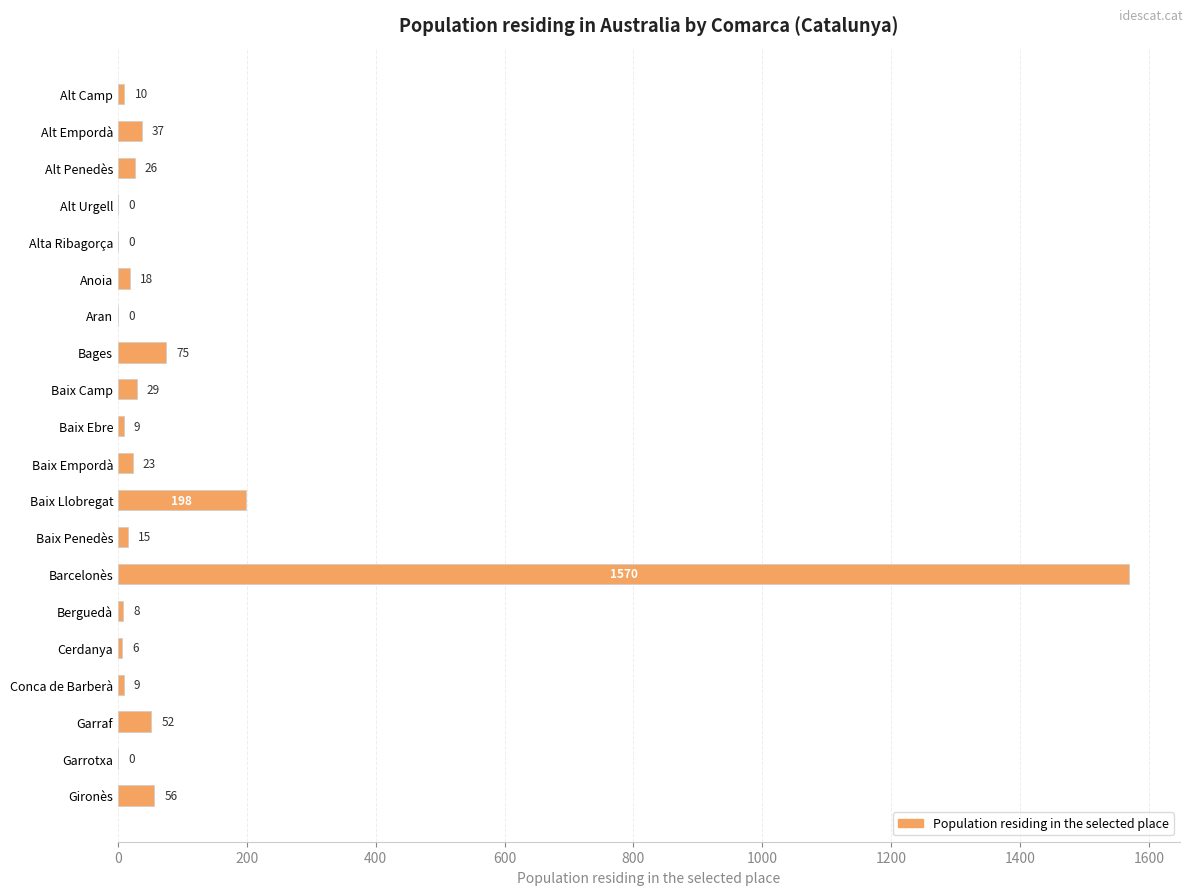

Approximately how many times larger is the value at Alt Camp compared to Anoia?

0.6